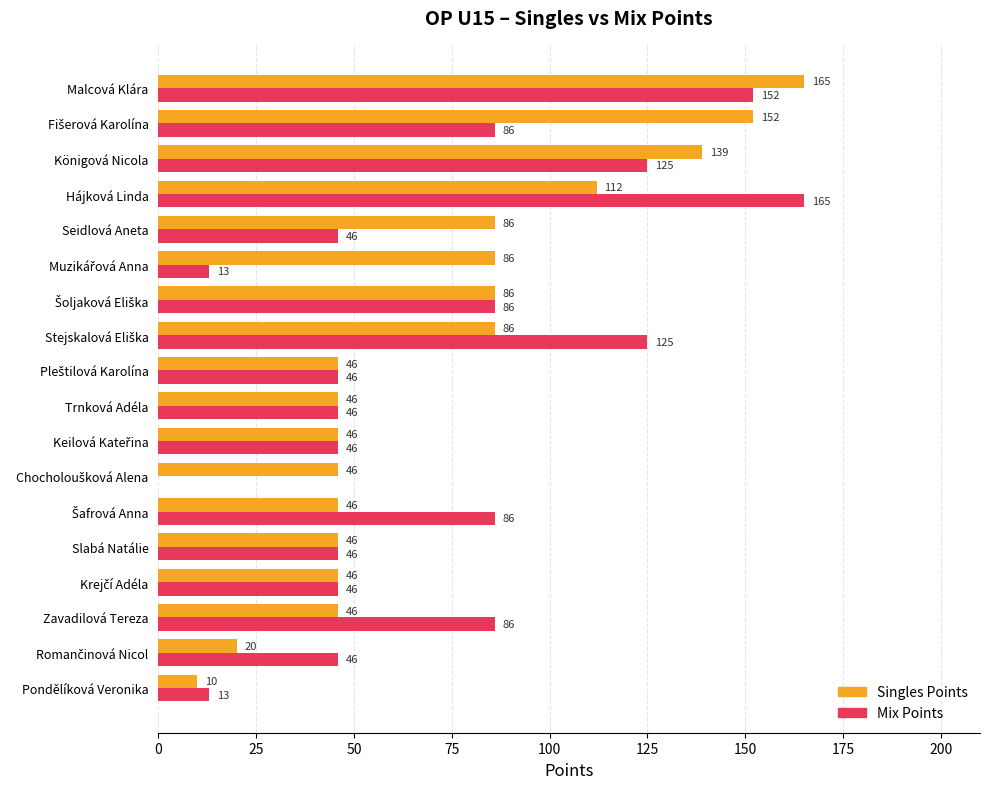

How many Singles Points values are between 46 and 86?

12